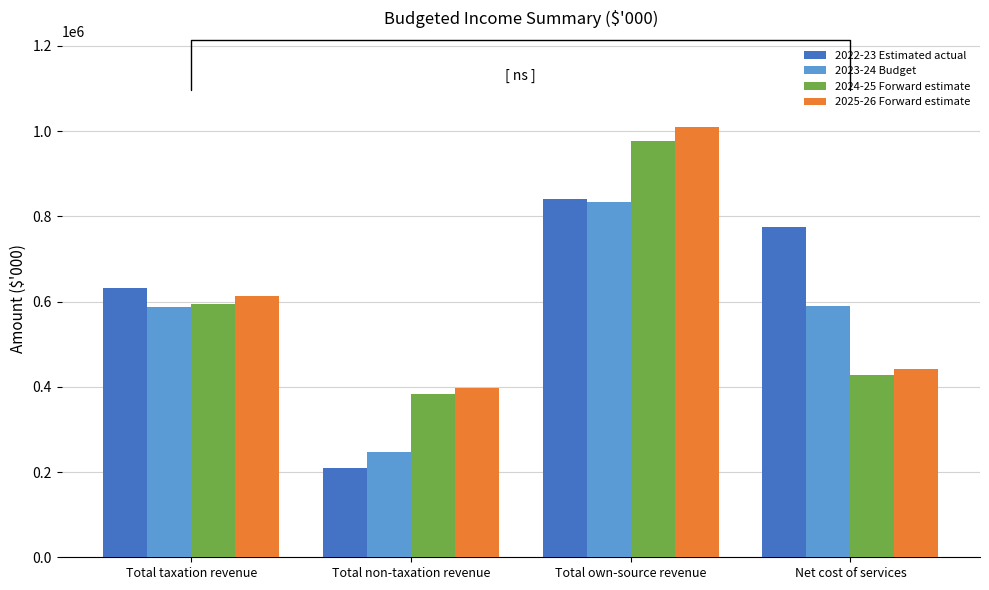

What value does the 2025-26 Forward estimate series have at Total non-taxation revenue, to the nearest 100?

396900